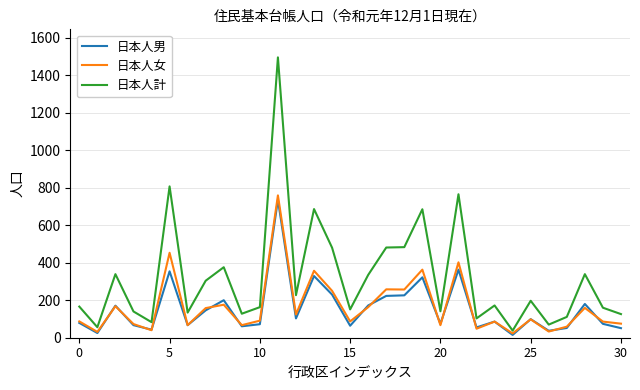

What is the greatest value displayed?

1495